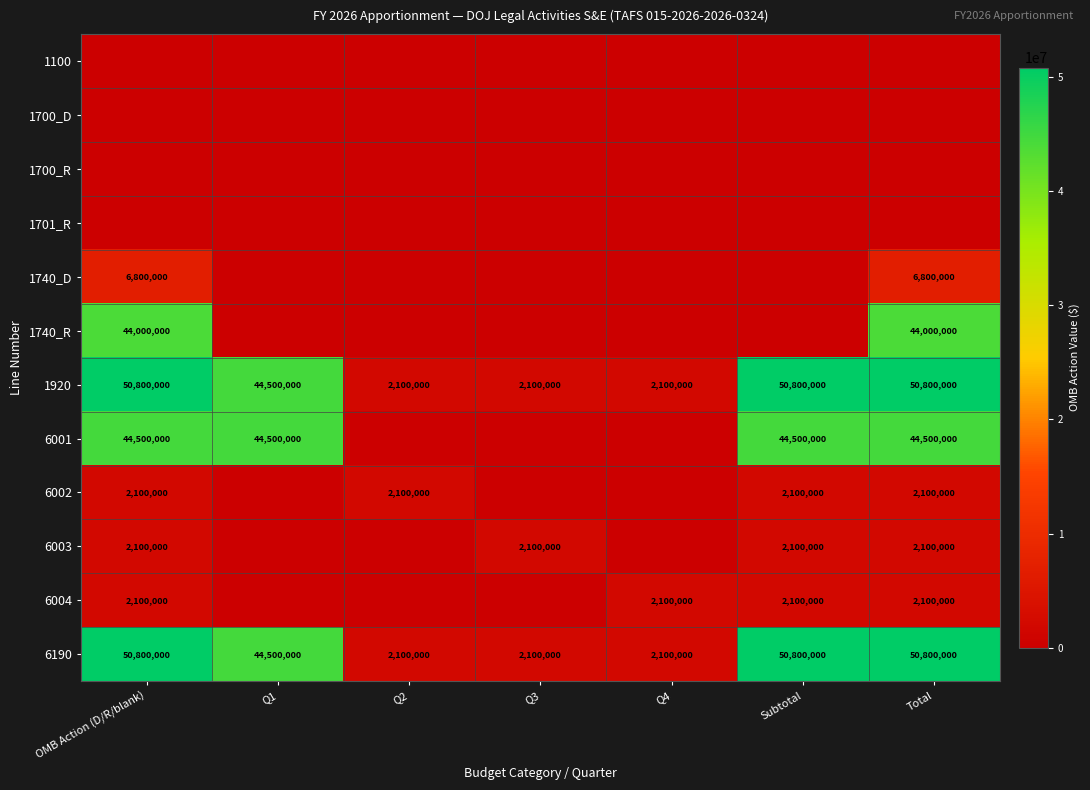

What is the average value of the 1920 series?

29028571